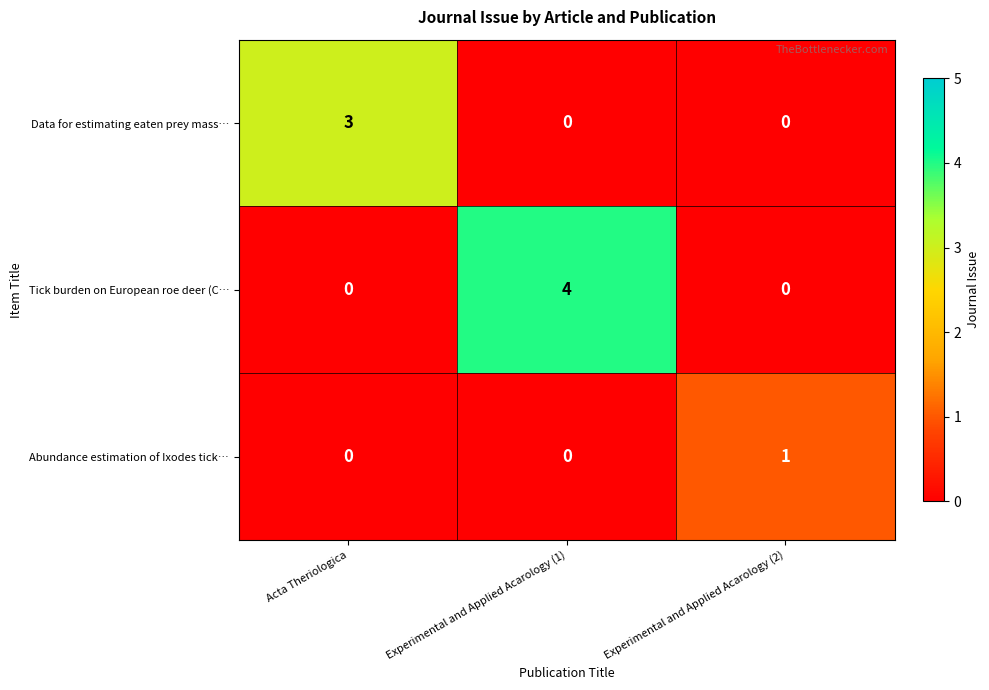

The value of Tick burden on European roe deer (C… at Acta Theriologica is -2. True or false?

False